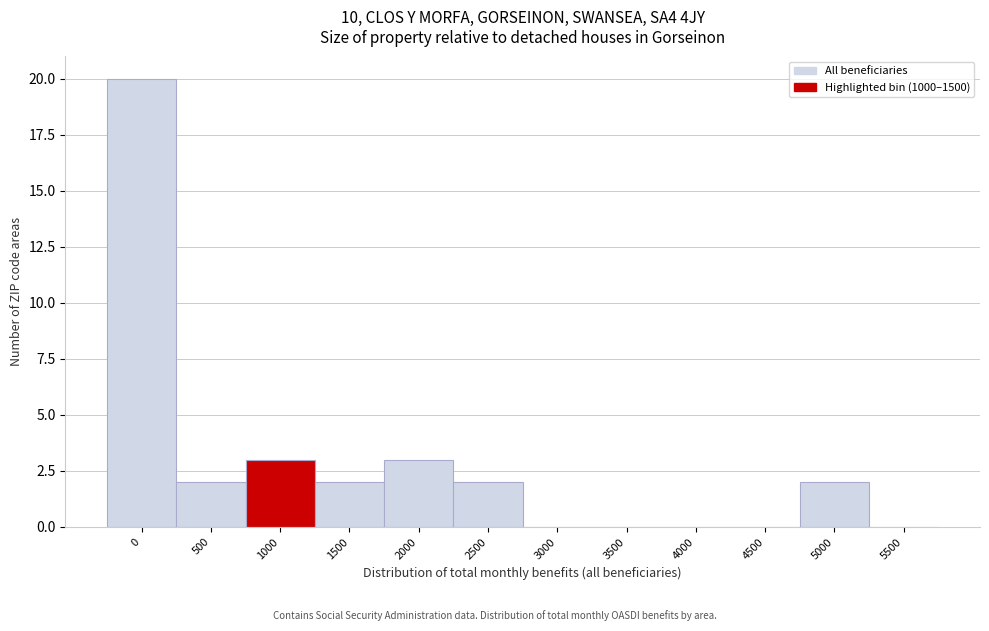

Reading left to right, what are all the values shown in this chart?

0=20	500=2	1000=3	1500=2	2000=3	2500=2	3000=0	3500=0	4000=0	4500=0	5000=2	5500=0